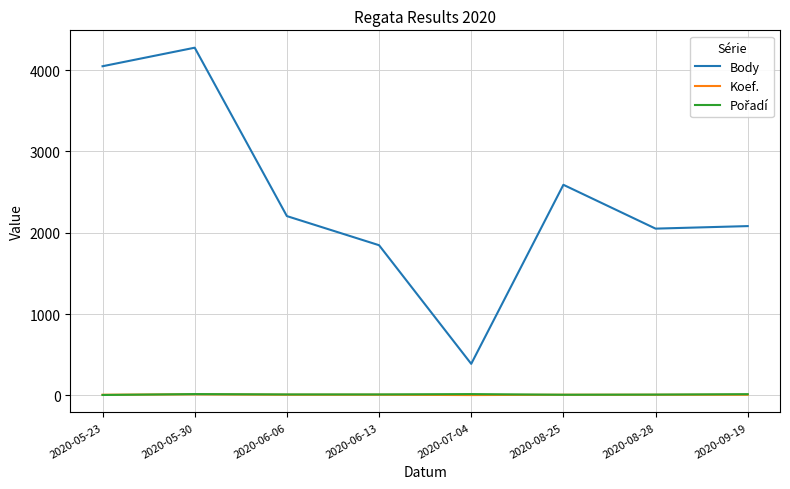

Which series has the largest range (max minus min)?

Body